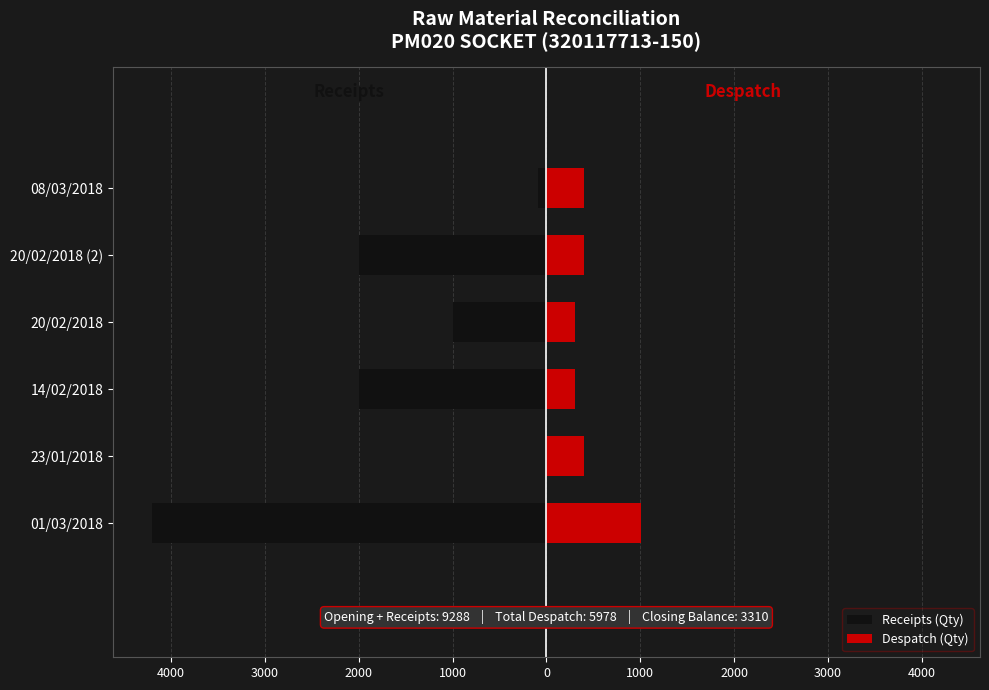

What are all the series names shown in the legend?

Receipts (Qty), Despatch (Qty)